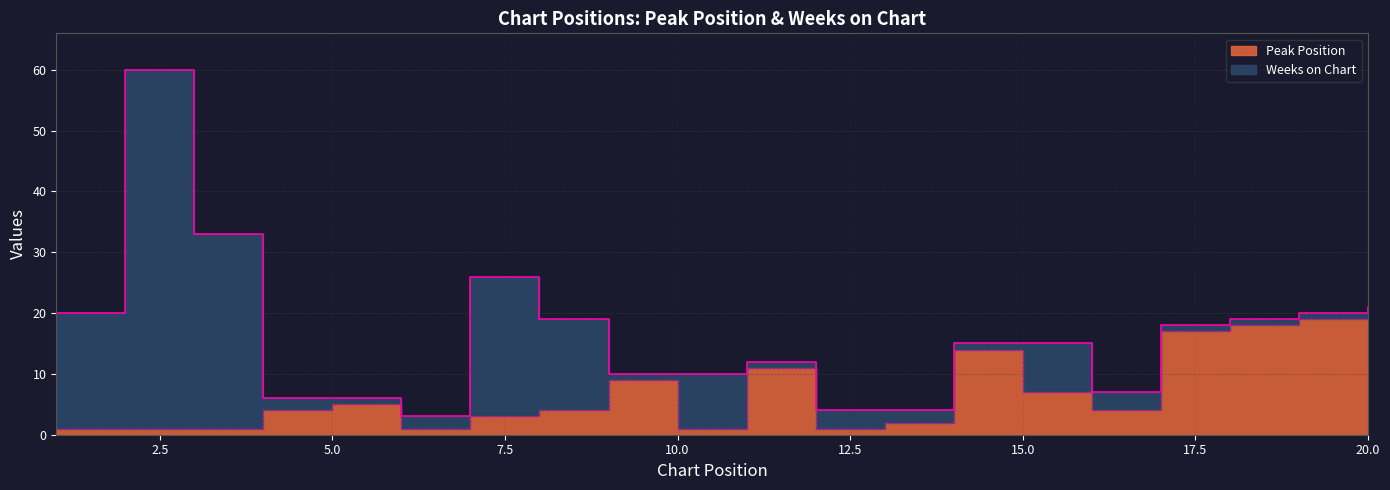

How many interior local valleys (lower than both neighbors) does the data have?

4